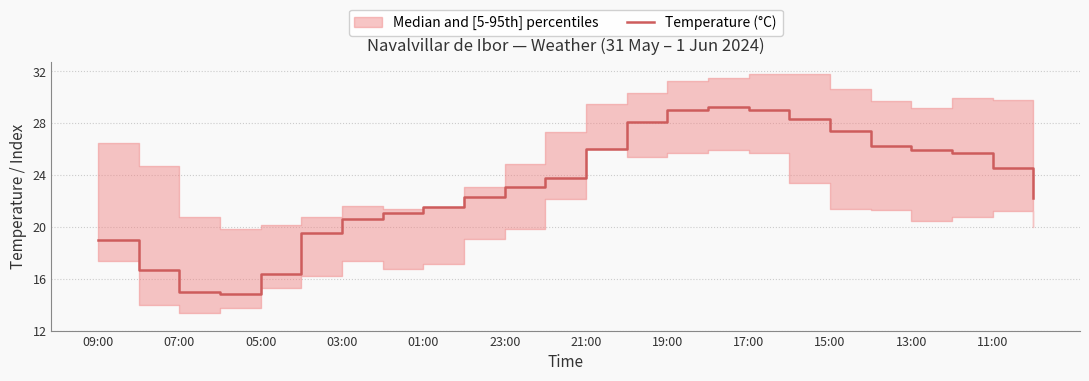

Is it true that Temperature (°C) equals 26.0 at 21:00?

True